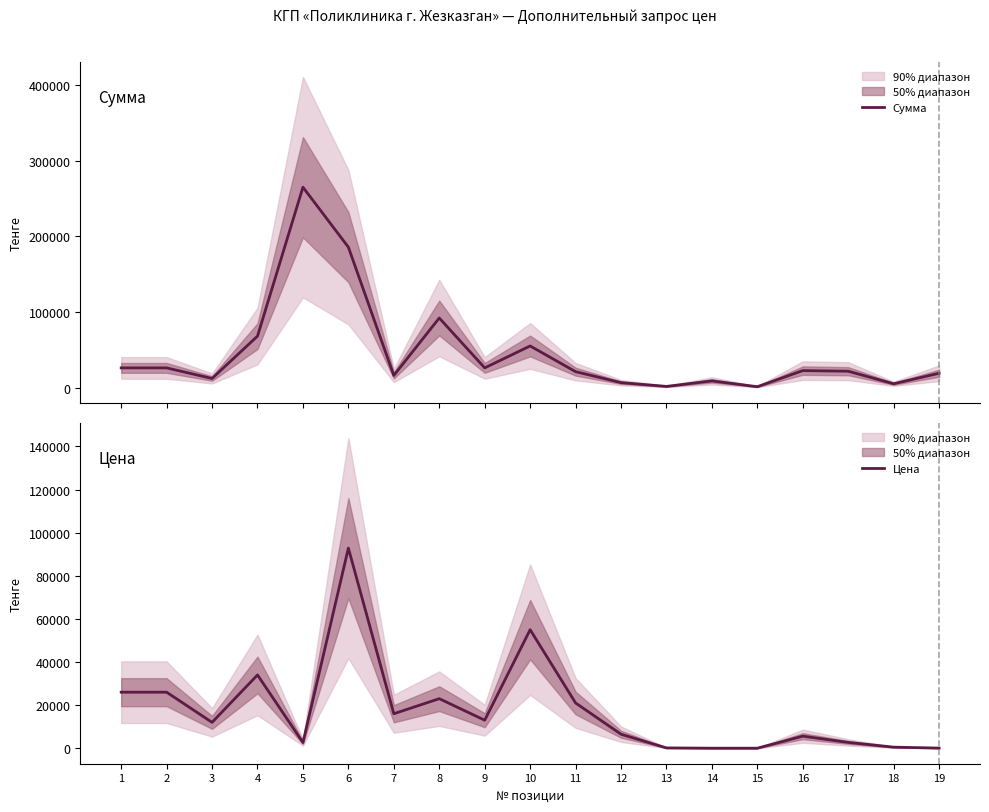

How many values in the Цена series exceed 12000?

9